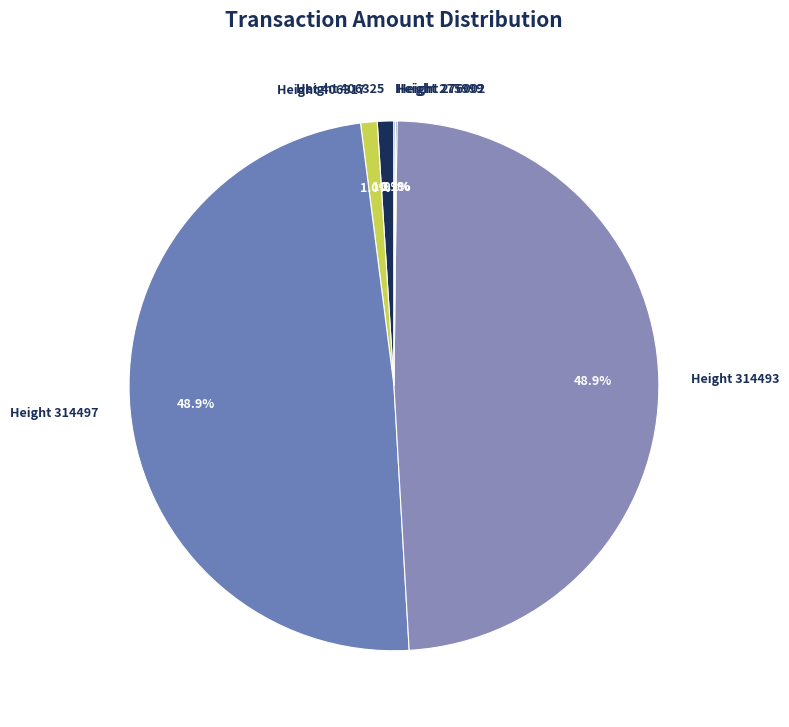

Does Height 314497 represent more than half of the total?

No